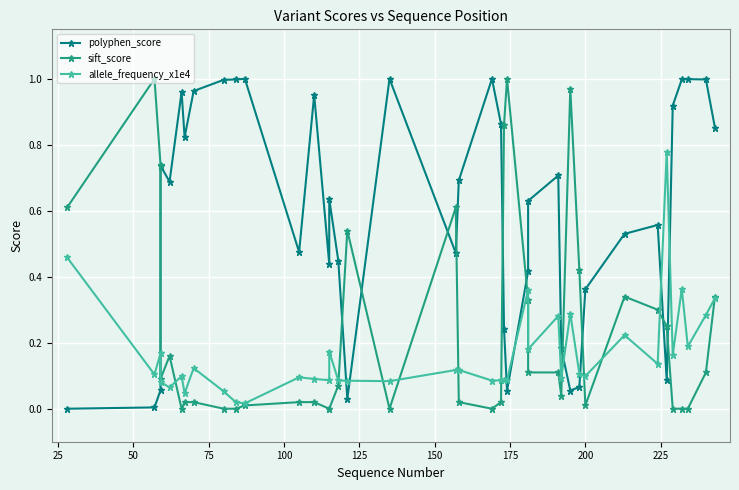

How many intersections are there between polyphen_score and allele_frequency_x1e4?

9